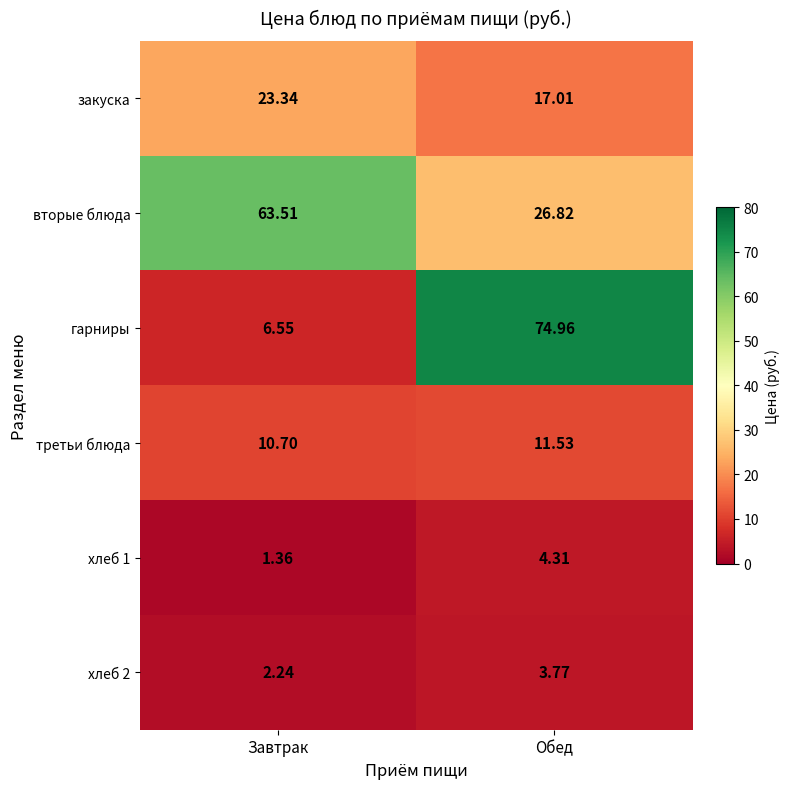

Which series has the largest range (max minus min)?

гарниры